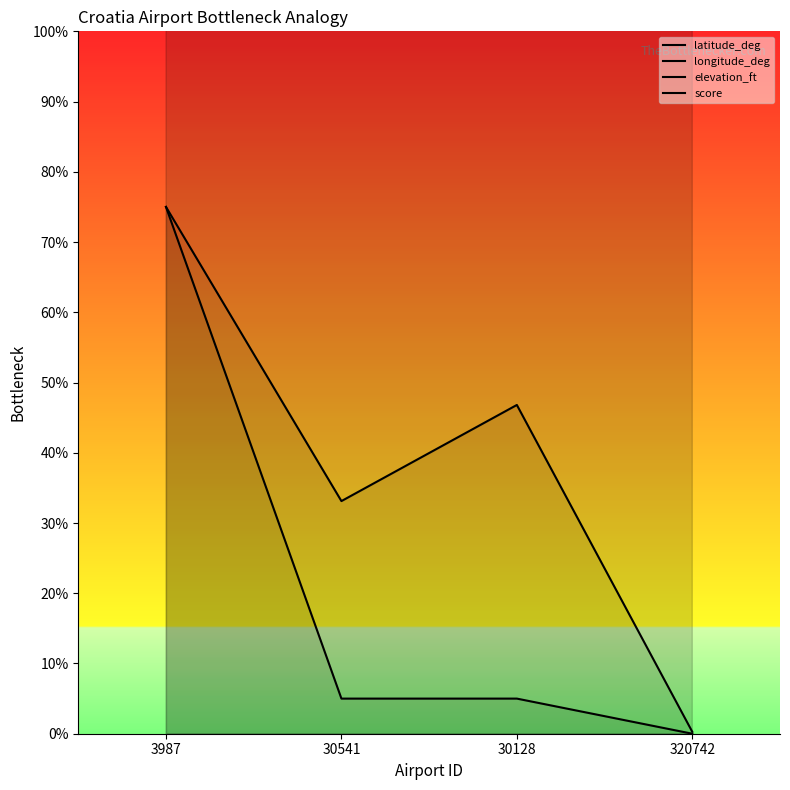

What position from the right is 30128?

2